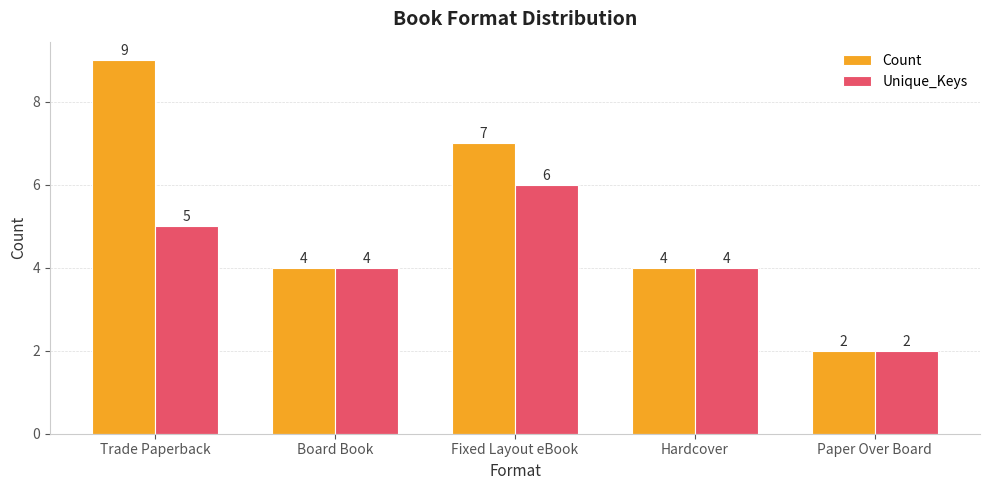

Is the value of Count at Paper Over Board greater than the value of Unique_Keys at Trade Paperback?

No